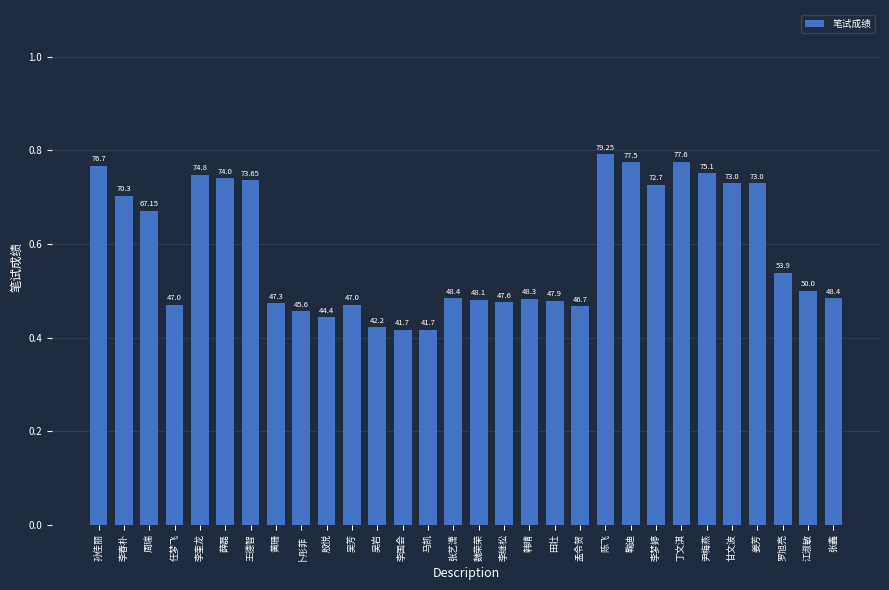

How many bars are there in total?

30